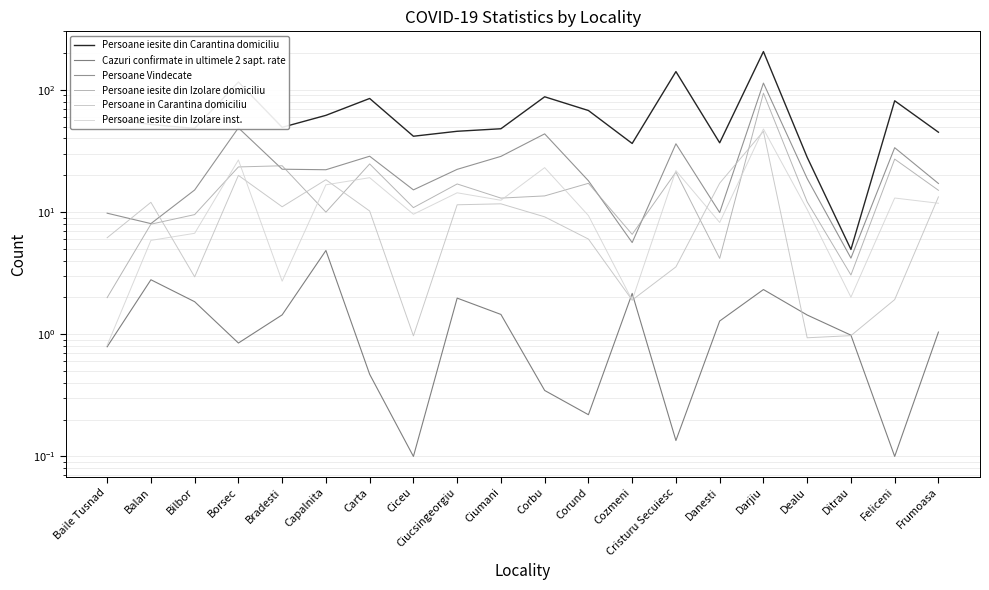

At which label does Persoane Vindecate first exceed 22?

Borsec